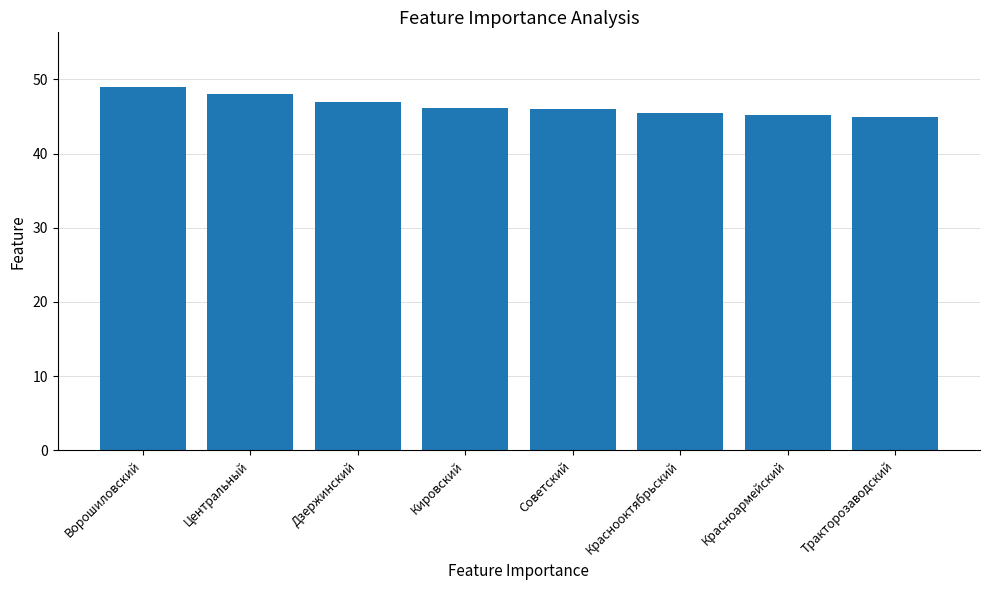

What is the sum of all values?

371.9